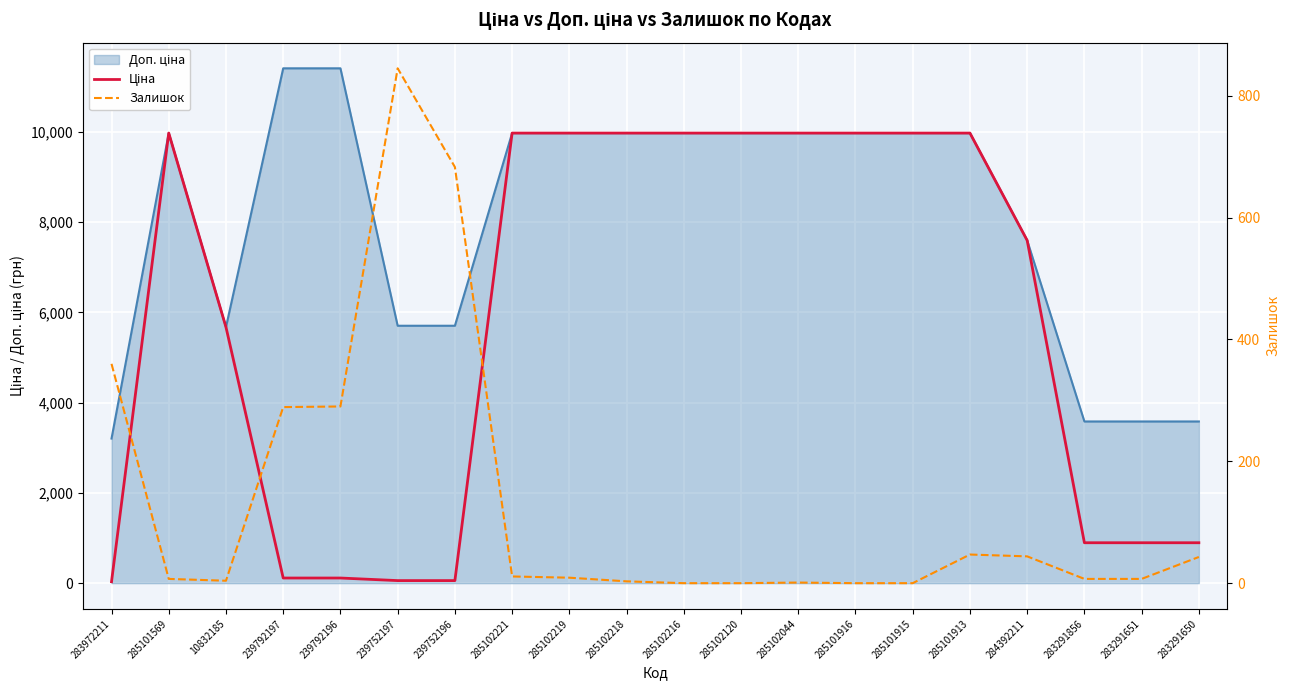

What is the approximate value of Ціна at 239792196?

114.1